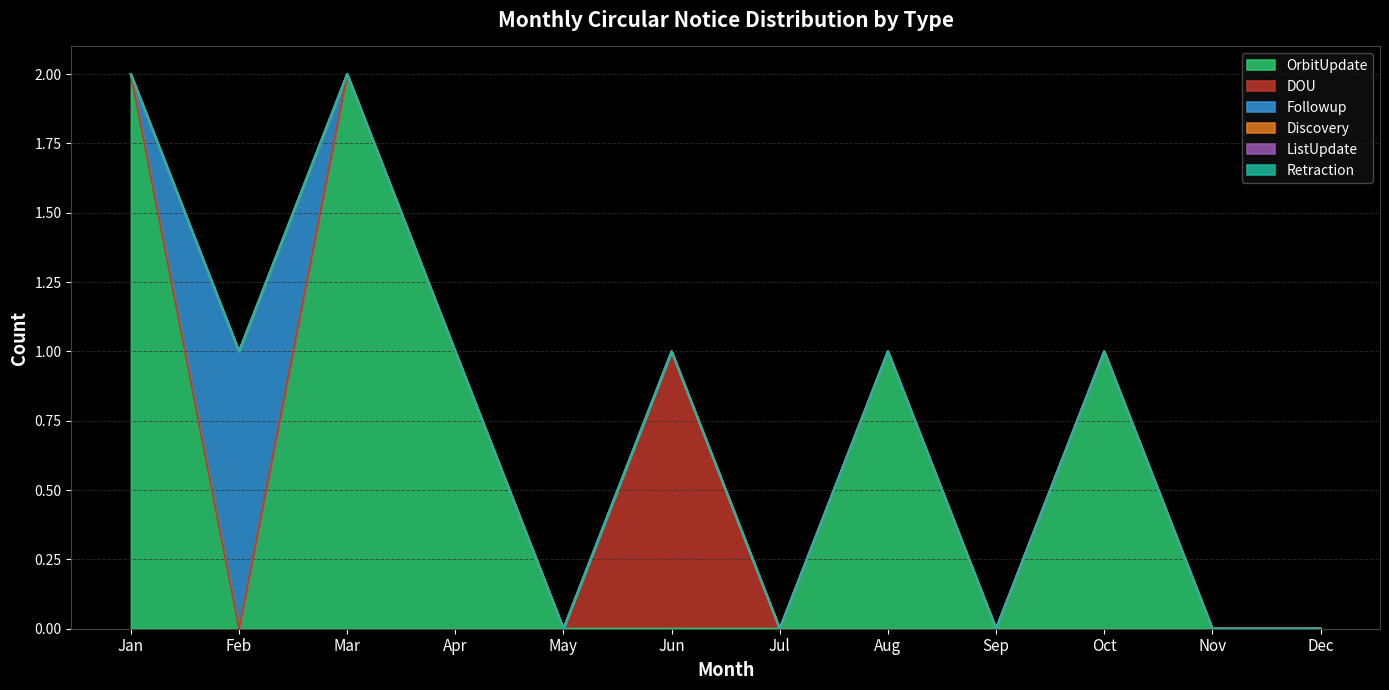

What is the difference between the maximum and second lowest values in the Followup series?

1